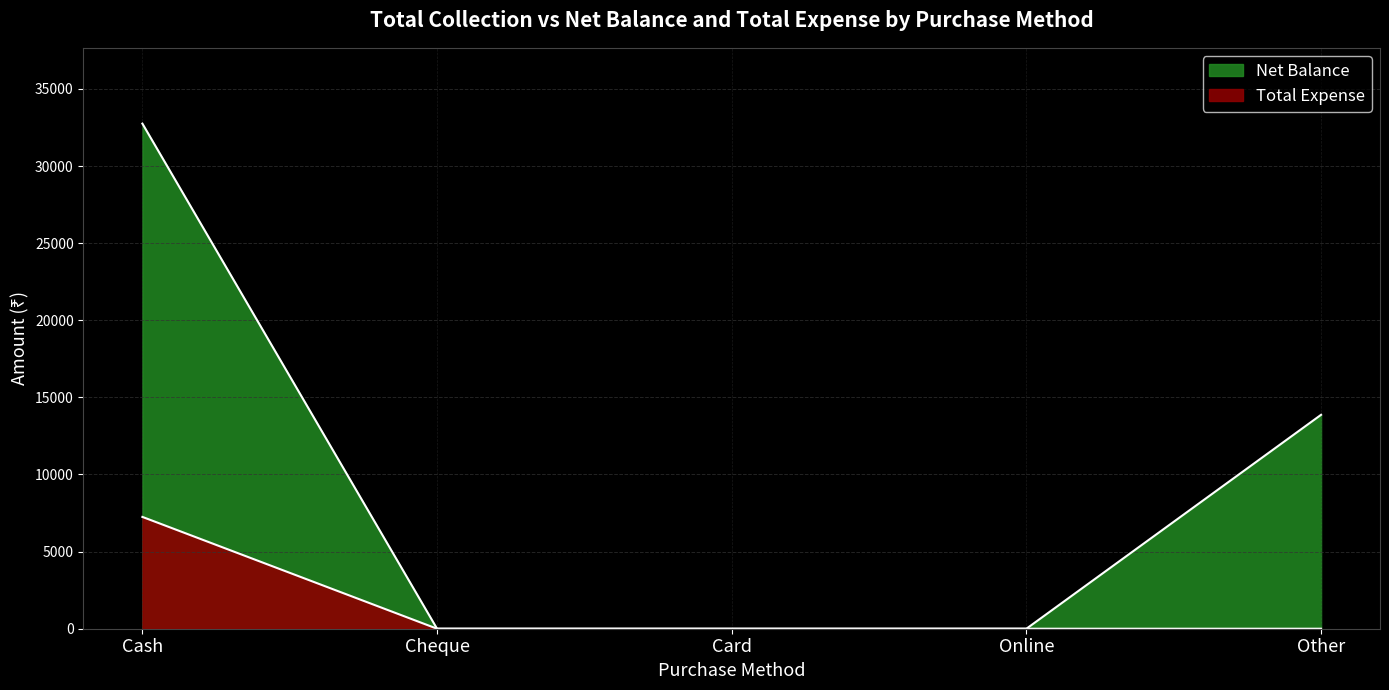

How many lines are shown in the chart?

2